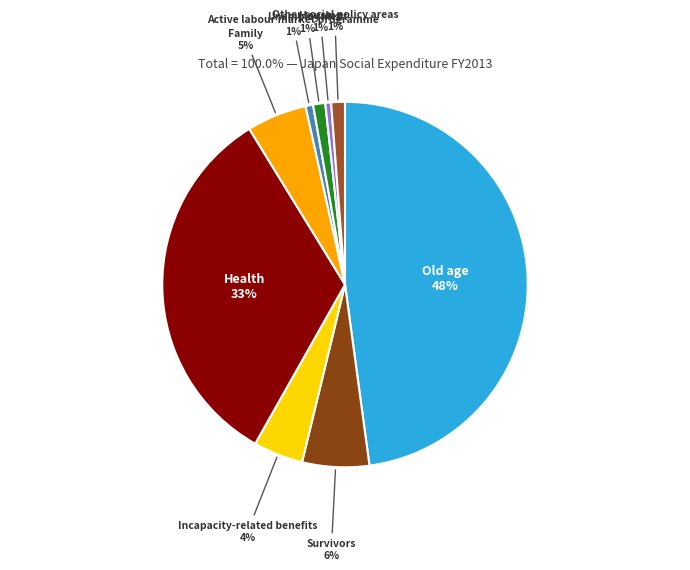

How many segments does this pie chart have?

9